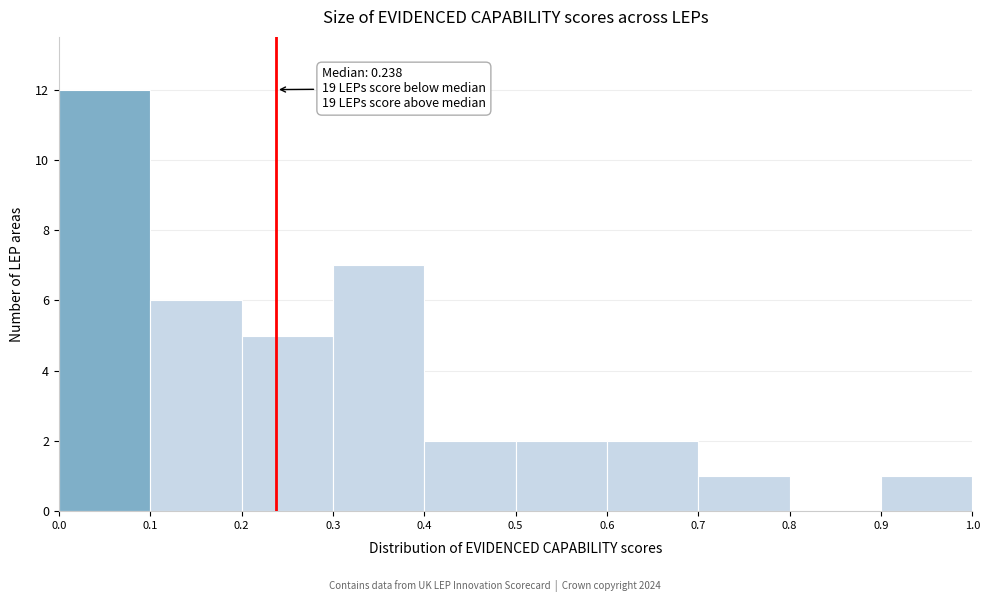

Over which range of the x-axis is the bar tallest?

0.0 to 0.1